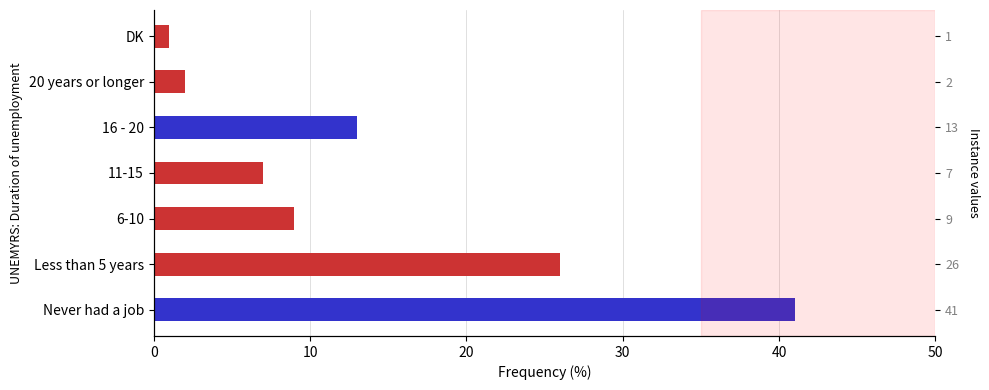

How many values are below 9?

3